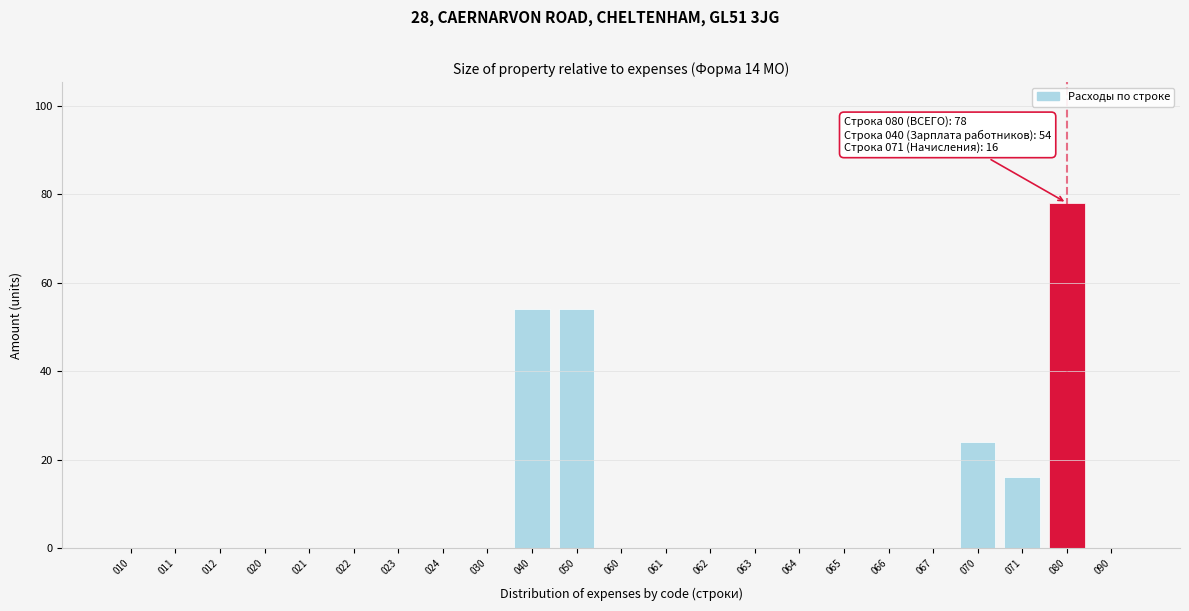

Reading left to right, transcribe all the data shown in this chart.

010=0	011=0	012=0	020=0	021=0	022=0	023=0	024=0	030=0	040=54	050=54	060=0	061=0	062=0	063=0	064=0	065=0	066=0	067=0	070=24	071=16	080=78	090=0